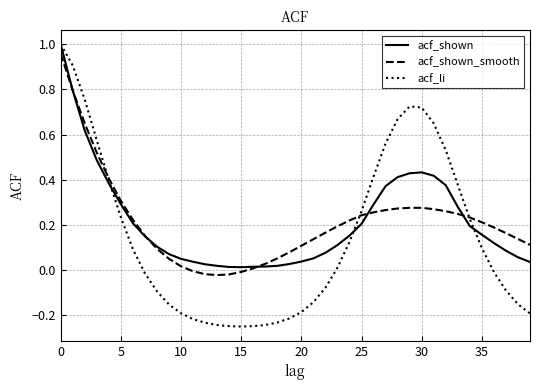

Which series has the largest range (max minus min)?

acf_li